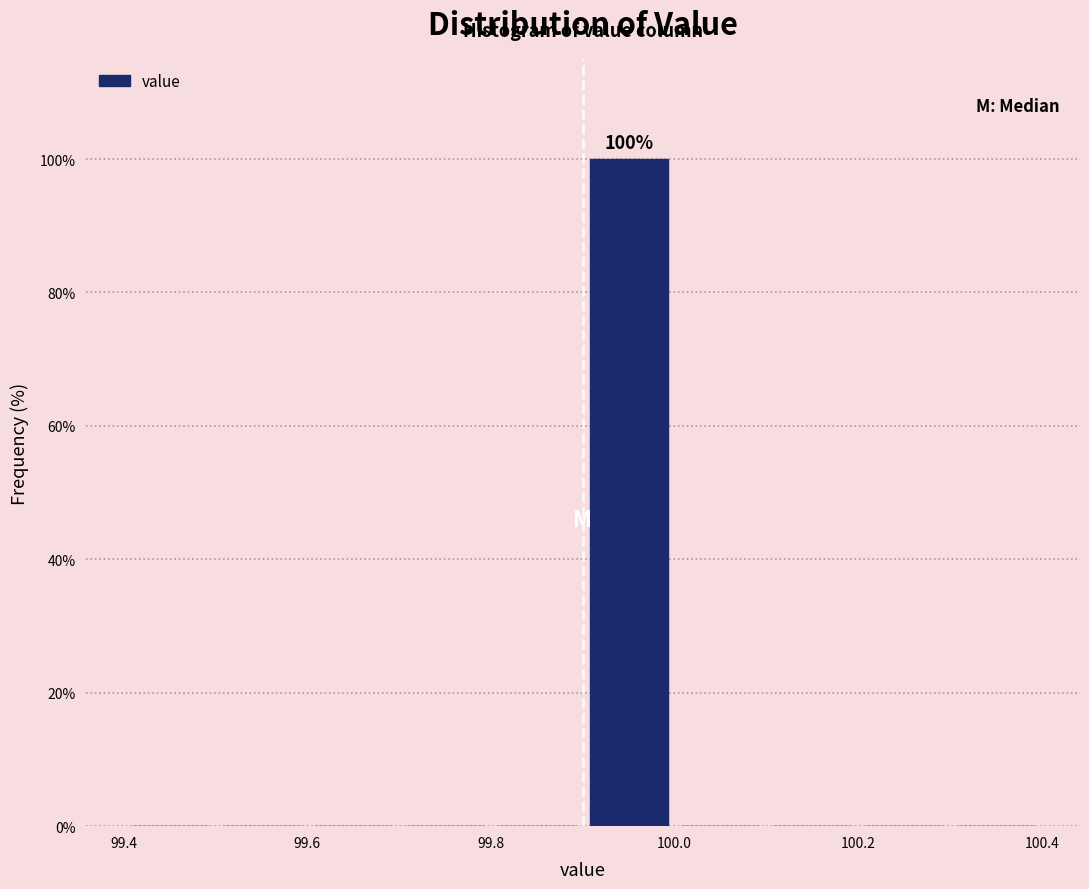

Which range on the x-axis has the tallest bar?

99.9 to 100.0